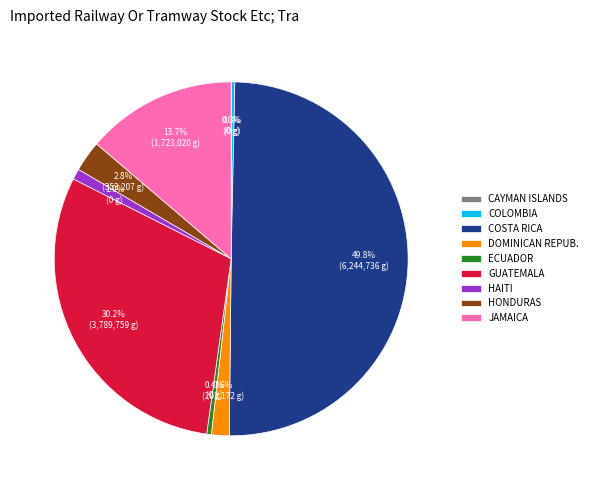

Which slice is the largest?

COSTA RICA